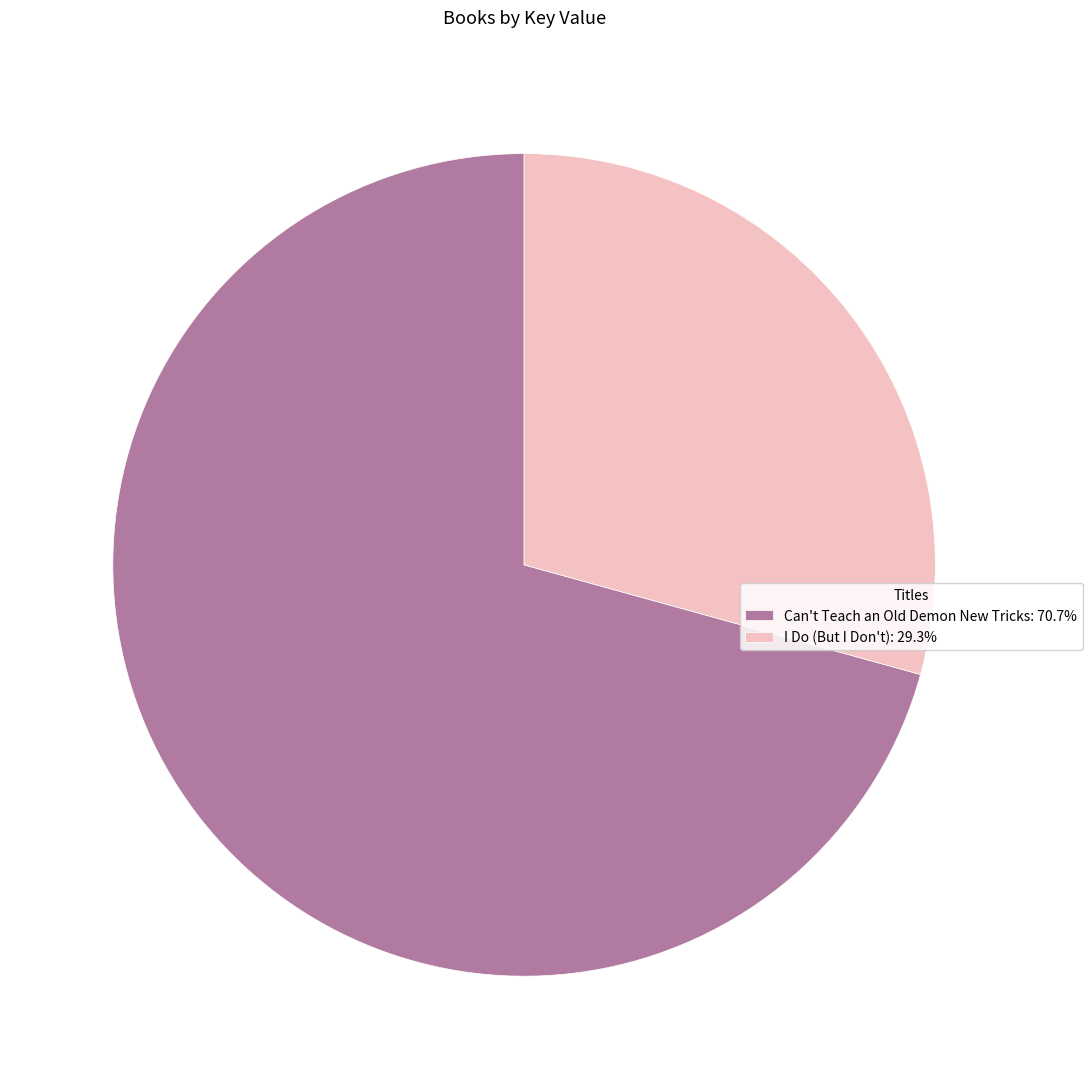

Approximately how many times larger is the value at I Do (But I Don't) compared to Can't Teach an Old Demon New Tricks?

0.4